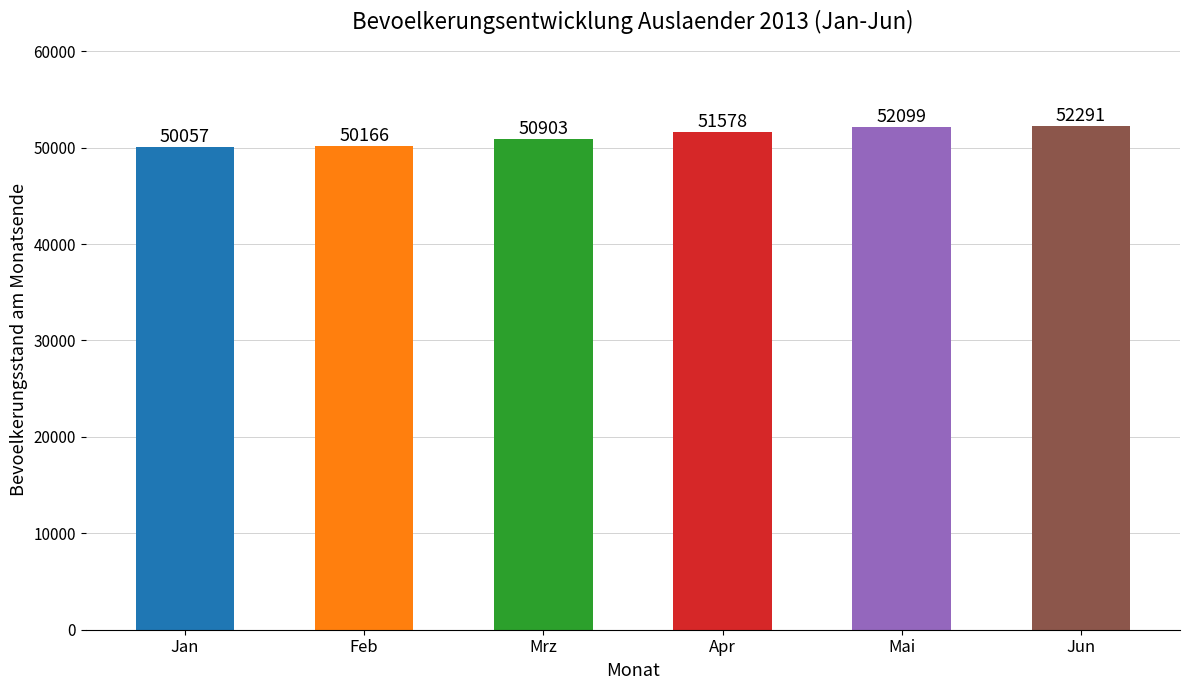

What is the change in value from Jan to Feb?

+109